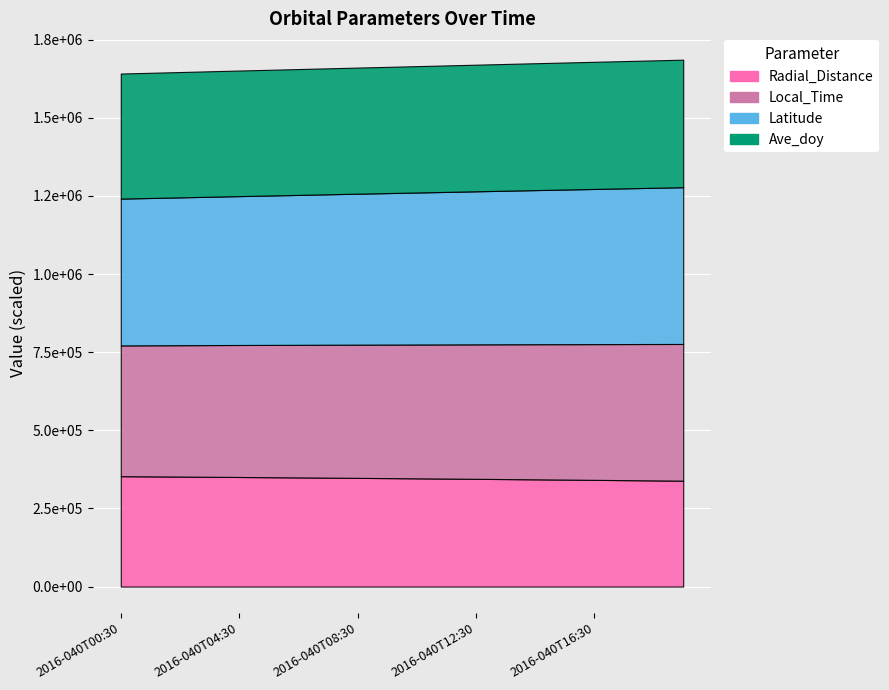

Which label corresponds to the smallest value in the chart?

2016-040T00:30